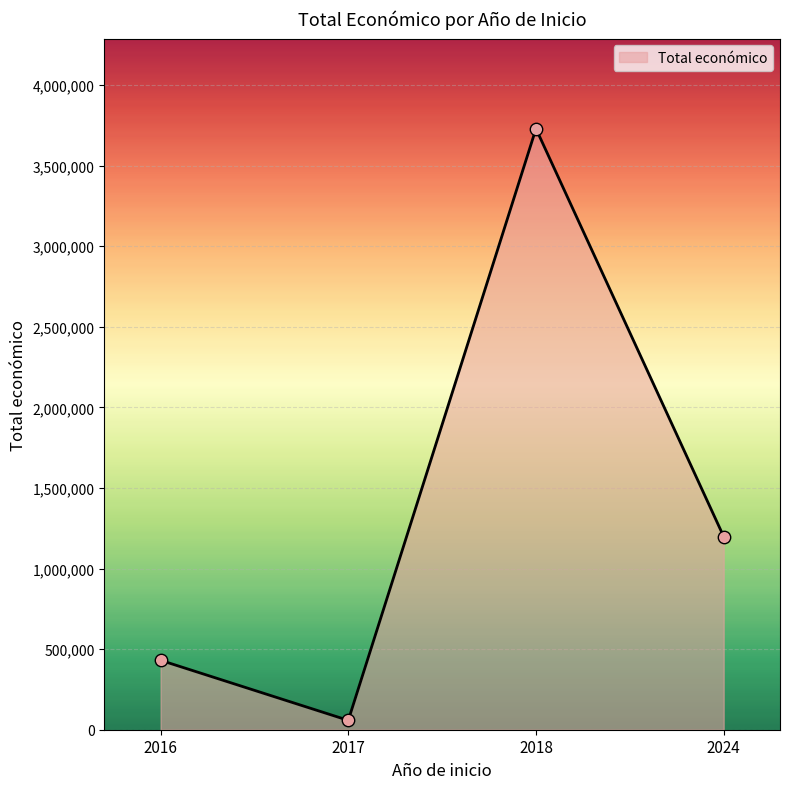

Approximately how many times larger is the value at 2024 compared to 2016?

2.8